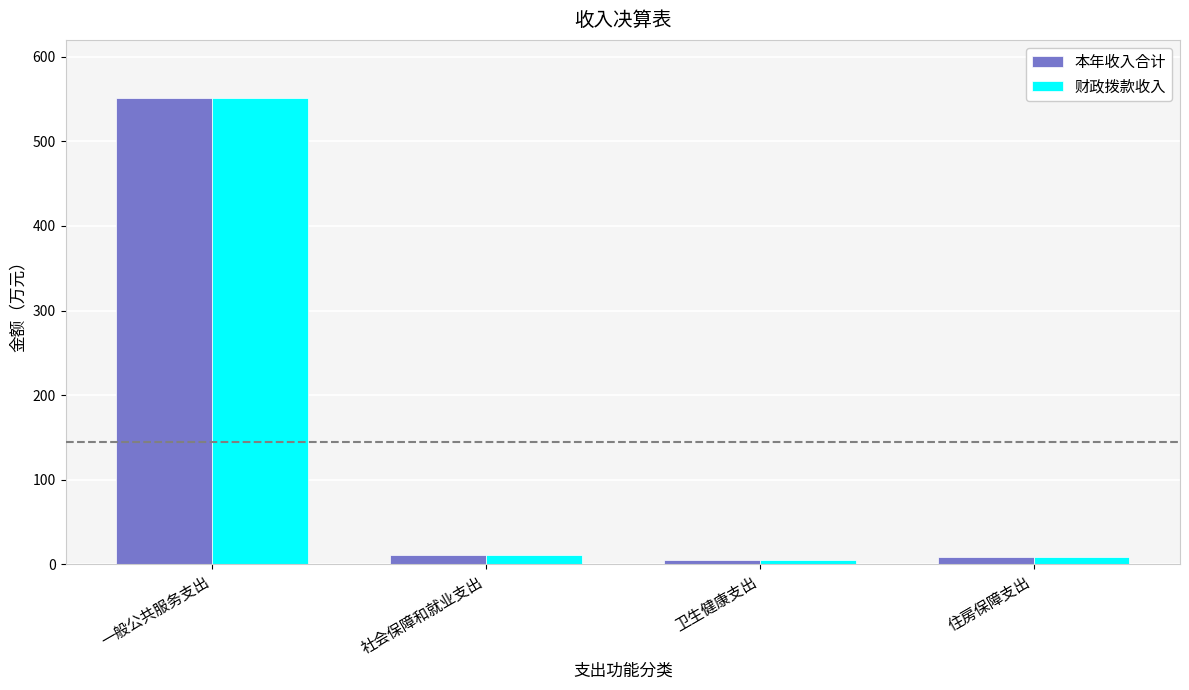

How many values in the 财政拨款收入 series are below 11?

2